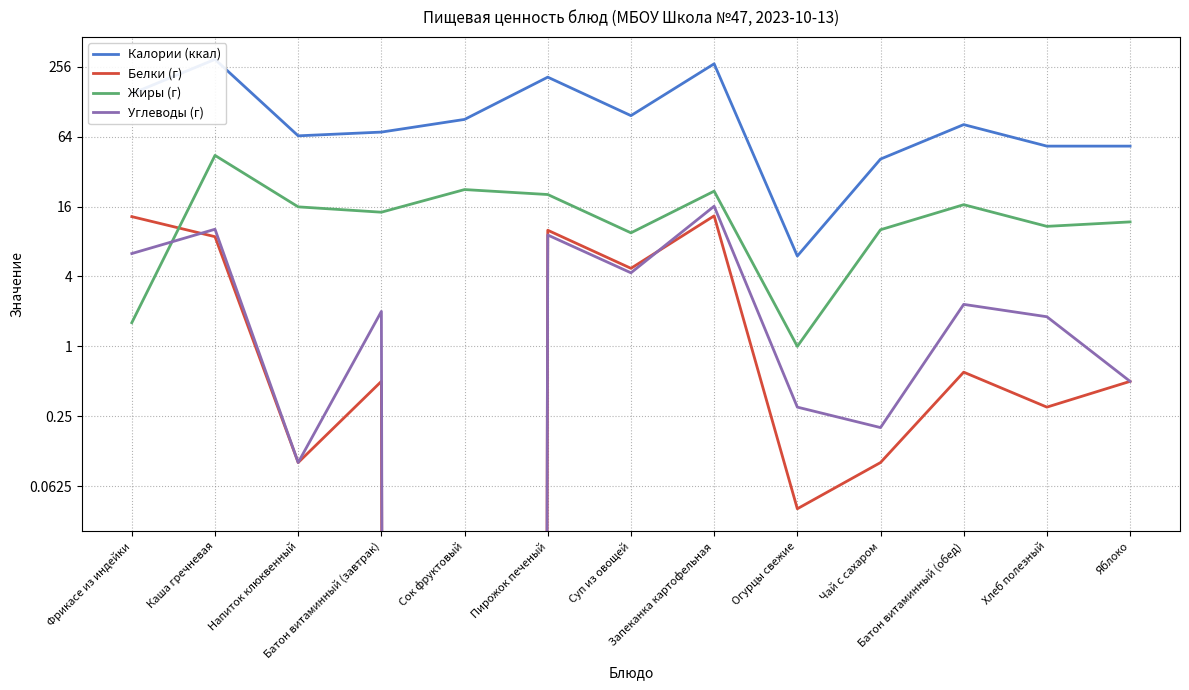

Which series has the largest range (max minus min)?

Калории (ккал)